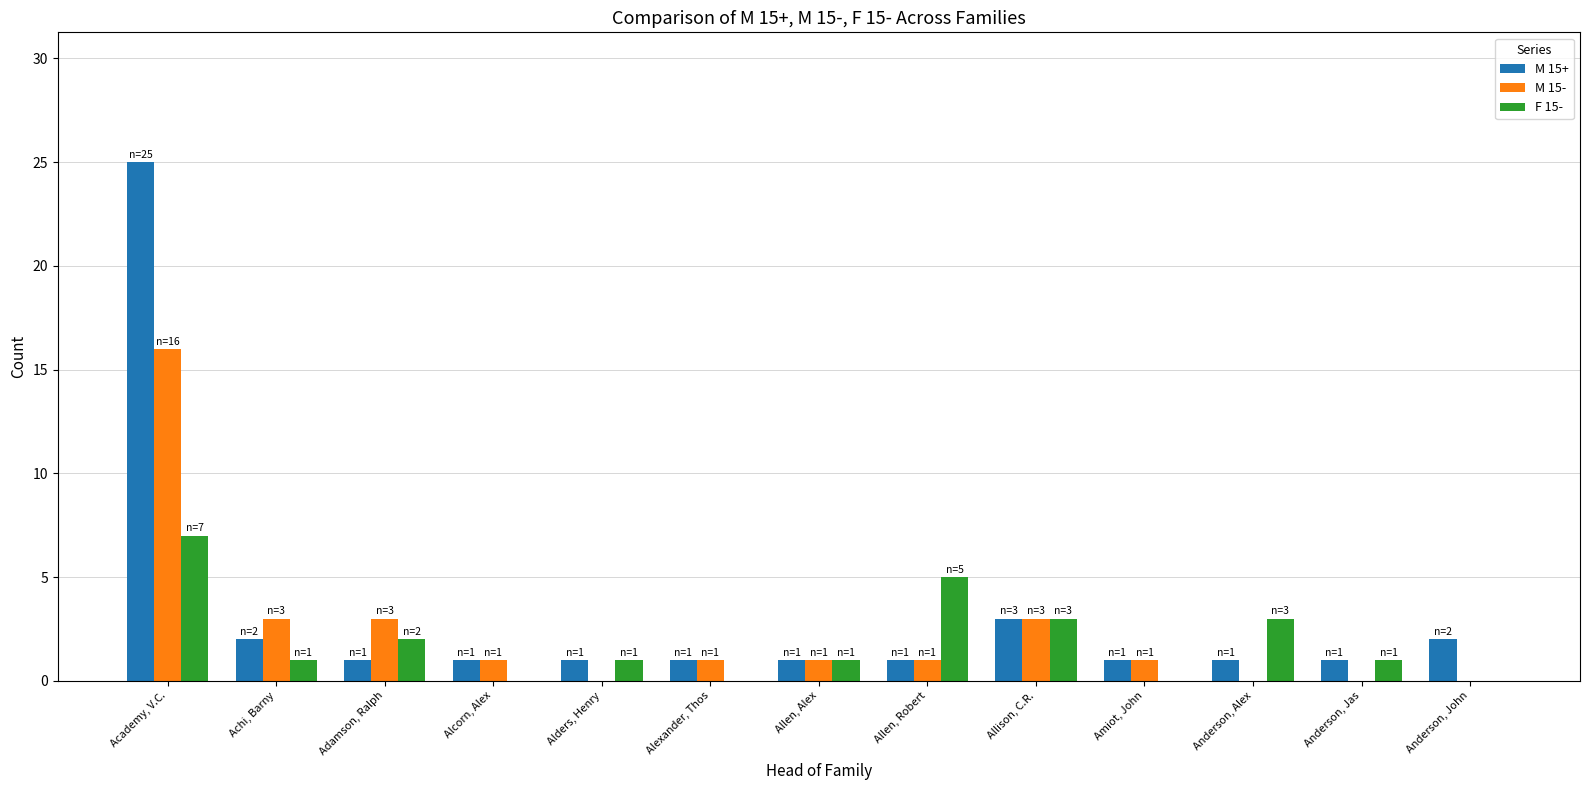

At which category is the sum across all series the highest?

Academy, V.C.